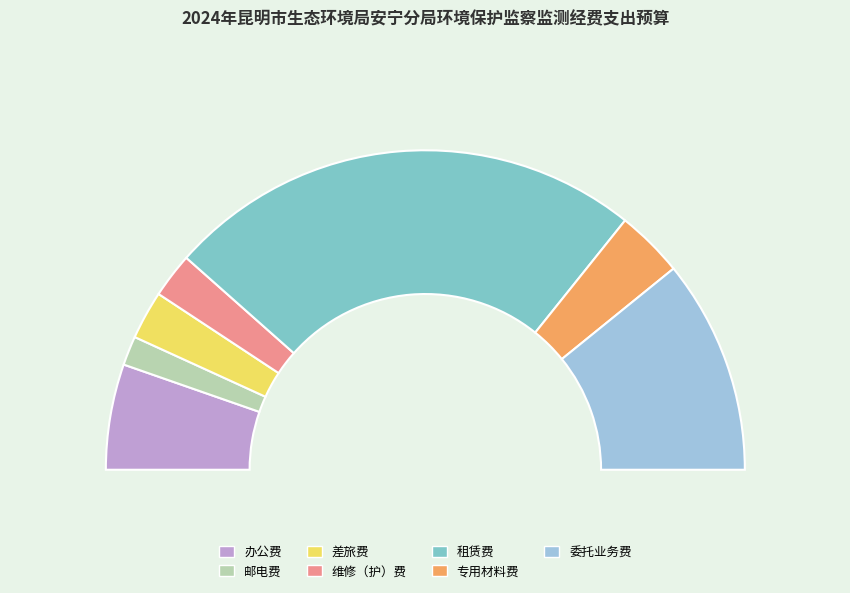

Is it true that 邮电费 is 17% of the pie?

False